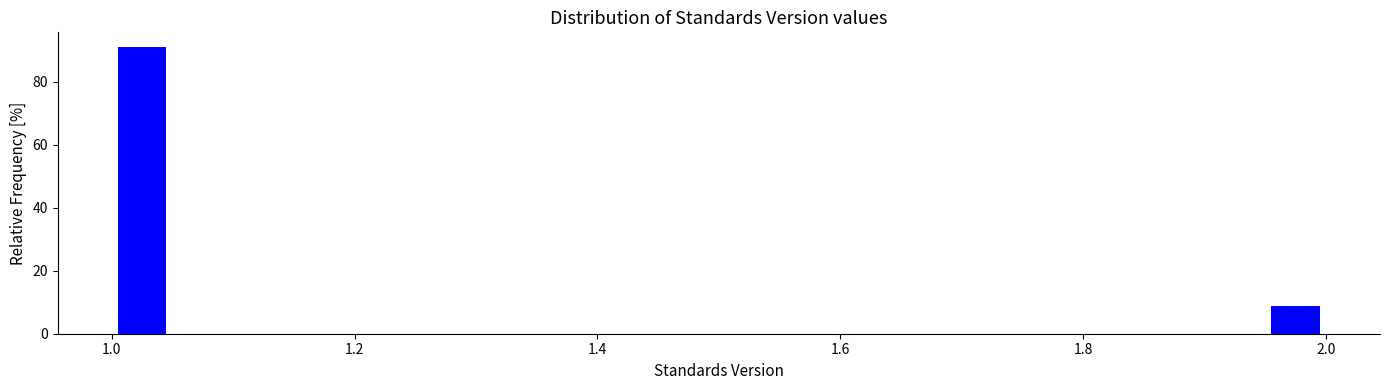

Read against the x-axis, roughly where is the centre of the tallest bar?

1.02